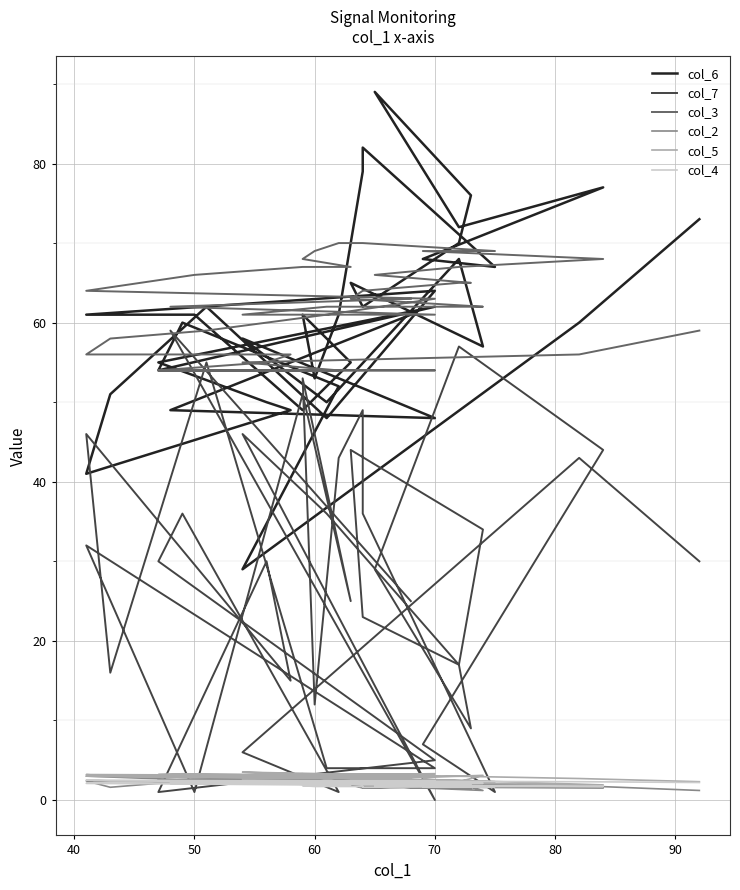

Which series has the largest range (max minus min)?

col_6